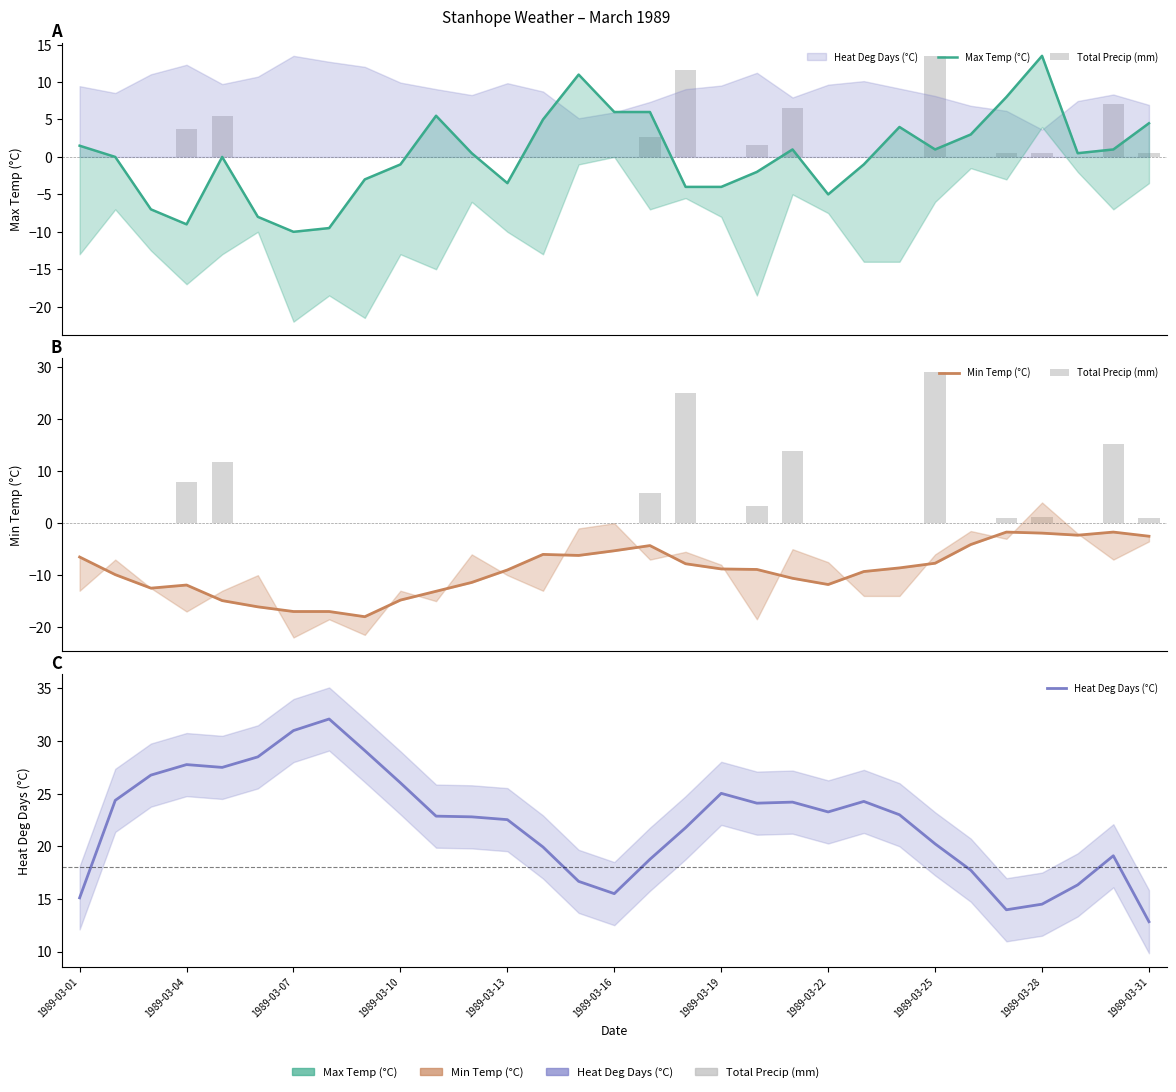

What is the maximum value for Min Temp (°C)?

-1.7